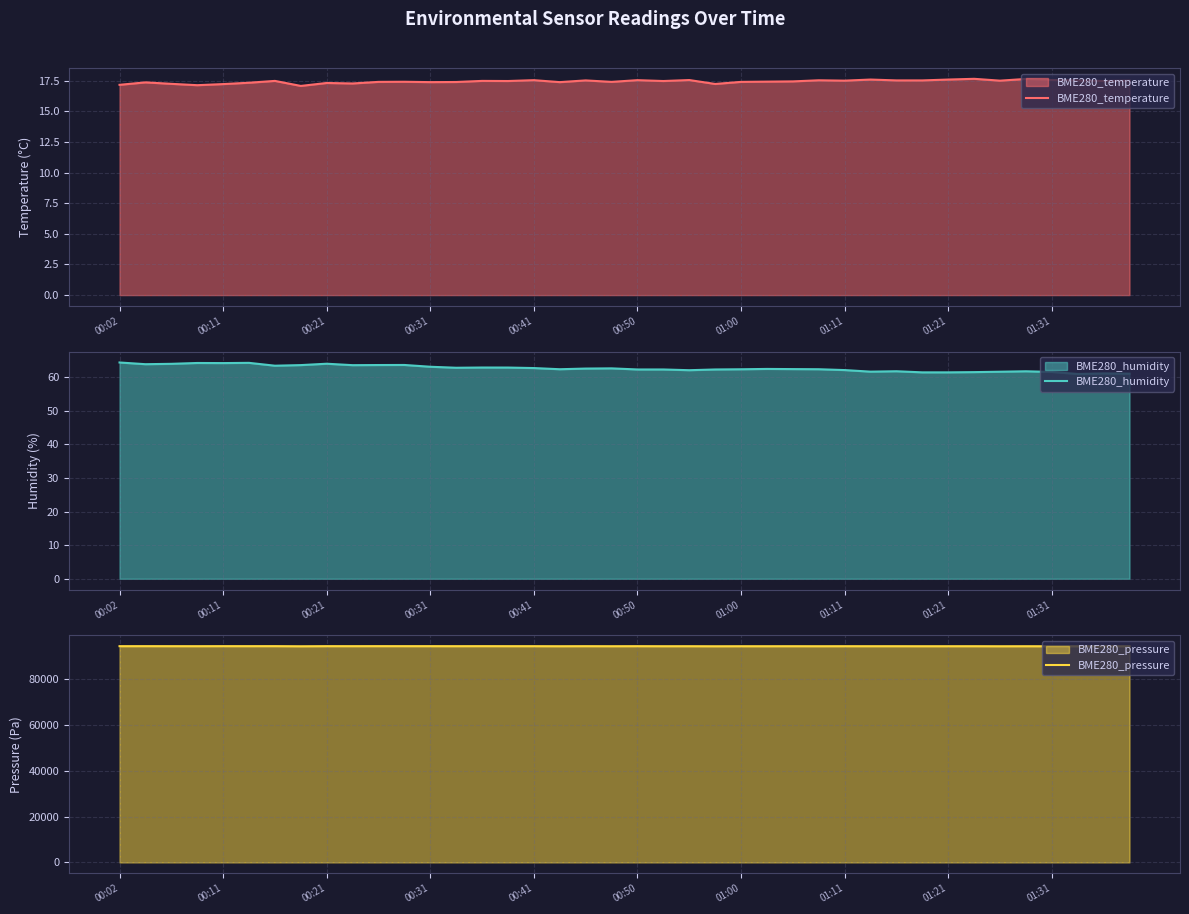

How many interior local peaks does the BME280_humidity series have?

10